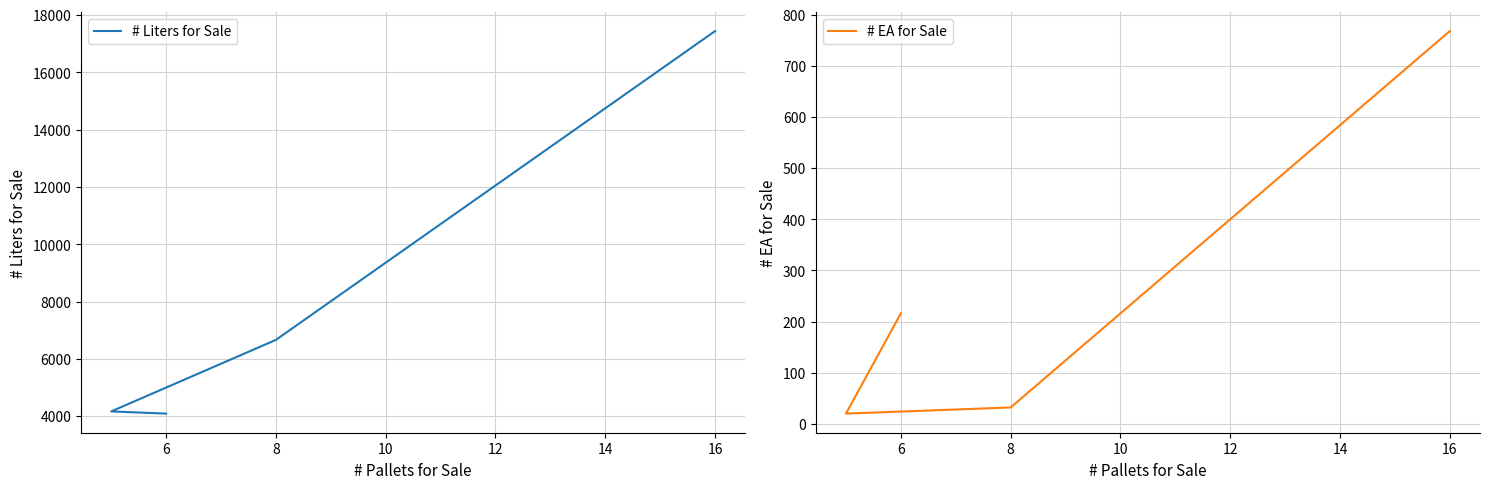

Reading right to left, what are all the values shown in this chart?

# Liters for Sale: 17441.3	6661.6	4163.5	4087.8
# EA for Sale: 768.0	32.0	20.0	216.0